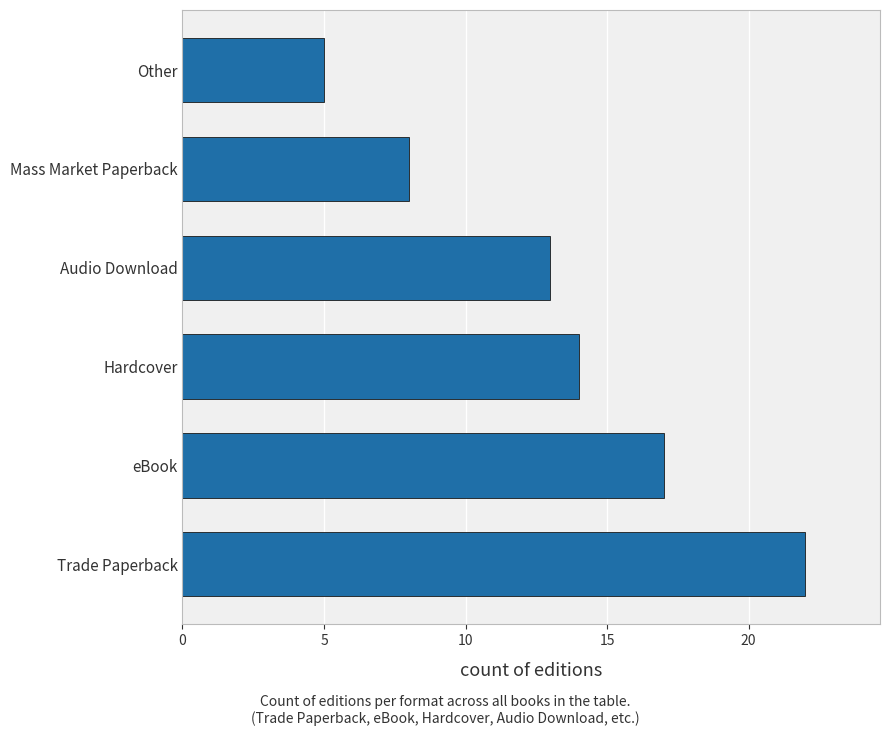

What is the difference between the values at Trade Paperback and eBook?

5